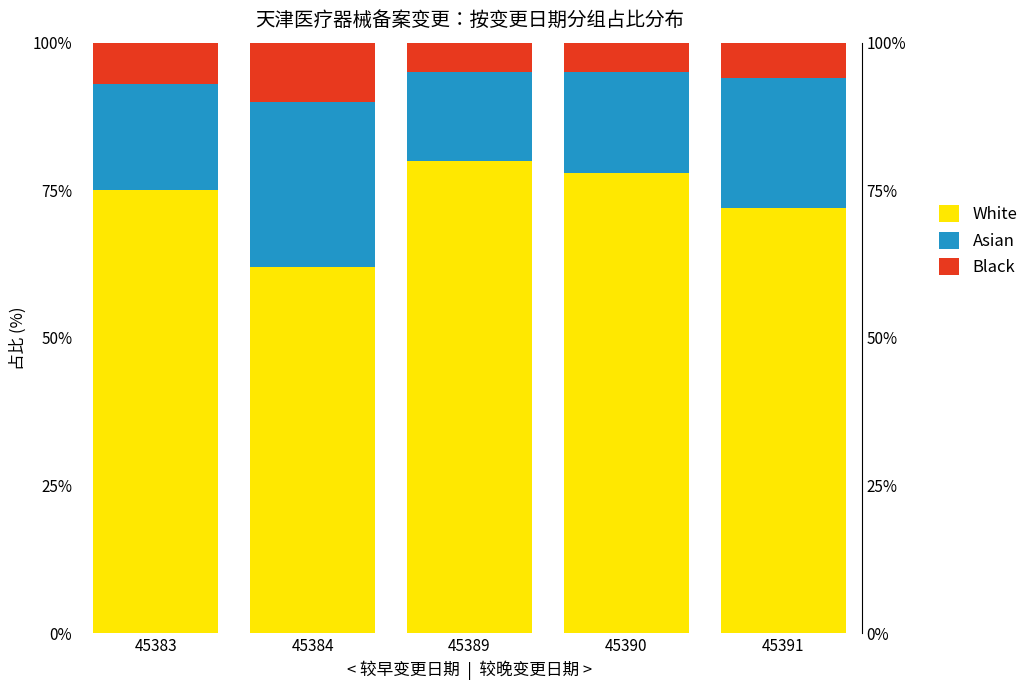

At which label is Black closest to 7?

45383